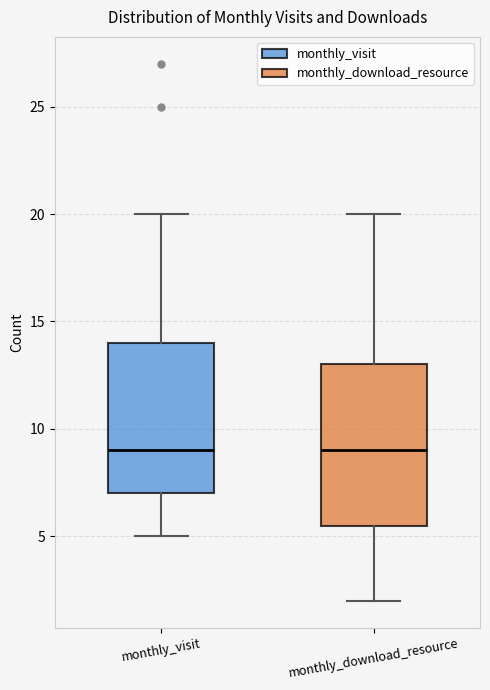

Which box is the tallest, from its lower edge to its upper edge?

monthly_download_resource